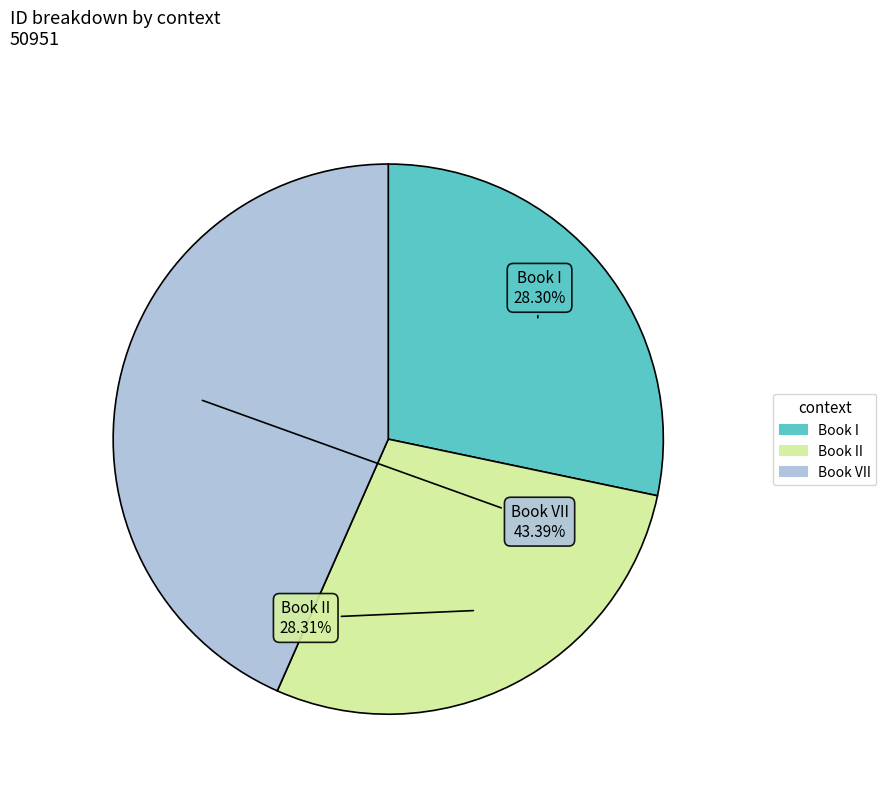

Is there a majority slice in this chart?

No